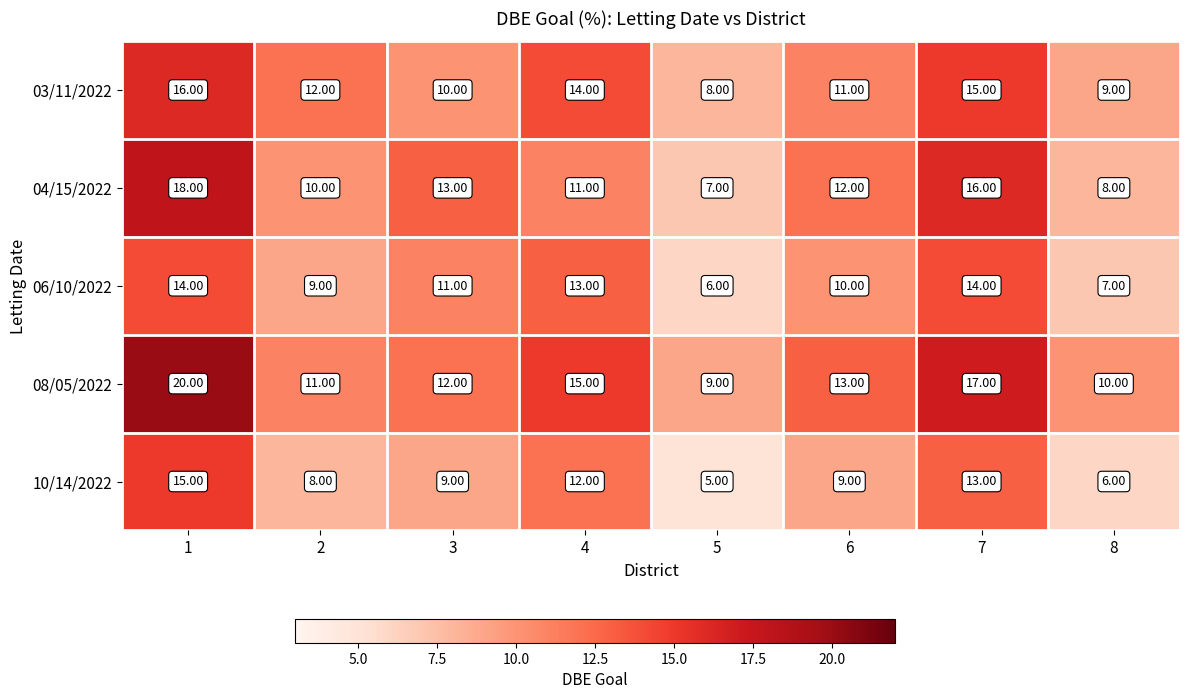

List the series in order of their peak value, lowest first.

06/10/2022, 10/14/2022, 03/11/2022, 04/15/2022, 08/05/2022